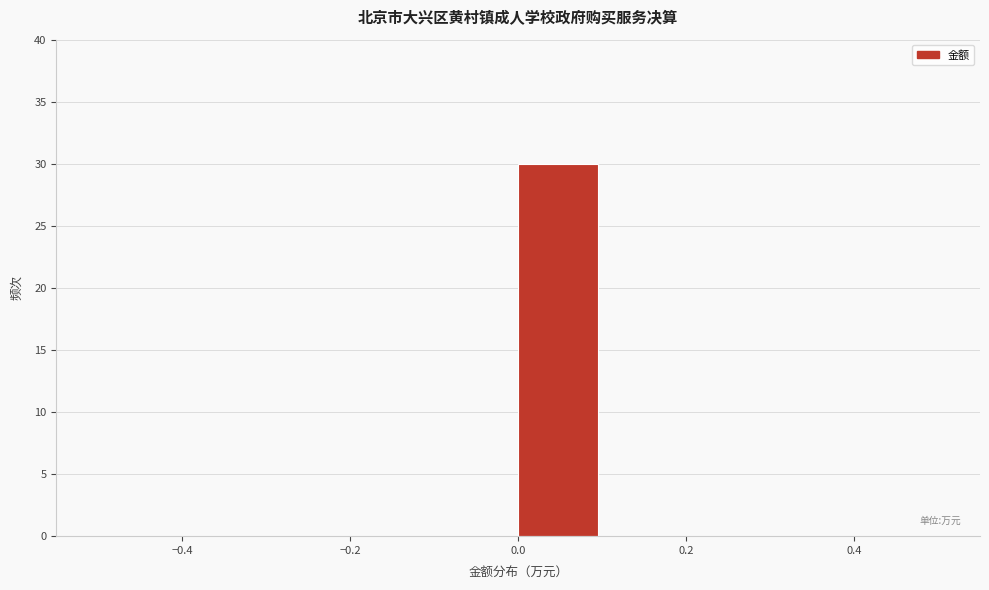

Which range on the x-axis has the tallest bar?

0.0 to 0.1